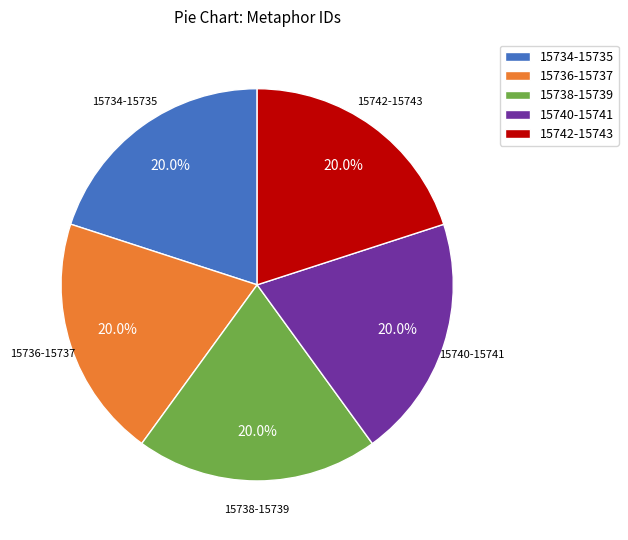

Approximately how many times larger is the value at 15736-15737 compared to 15742-15743?

1.0